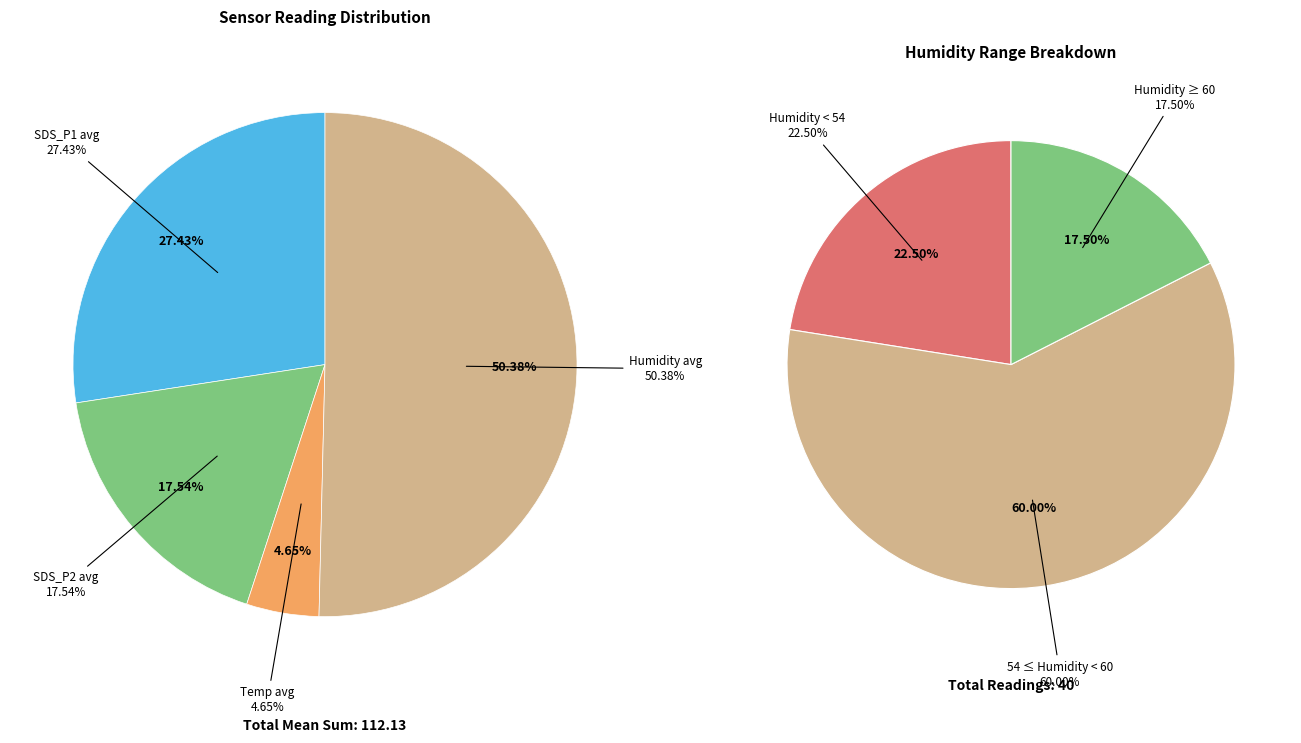

Between SDS_P2 (mean) and Temp (mean), which is larger?

SDS_P2 (mean)